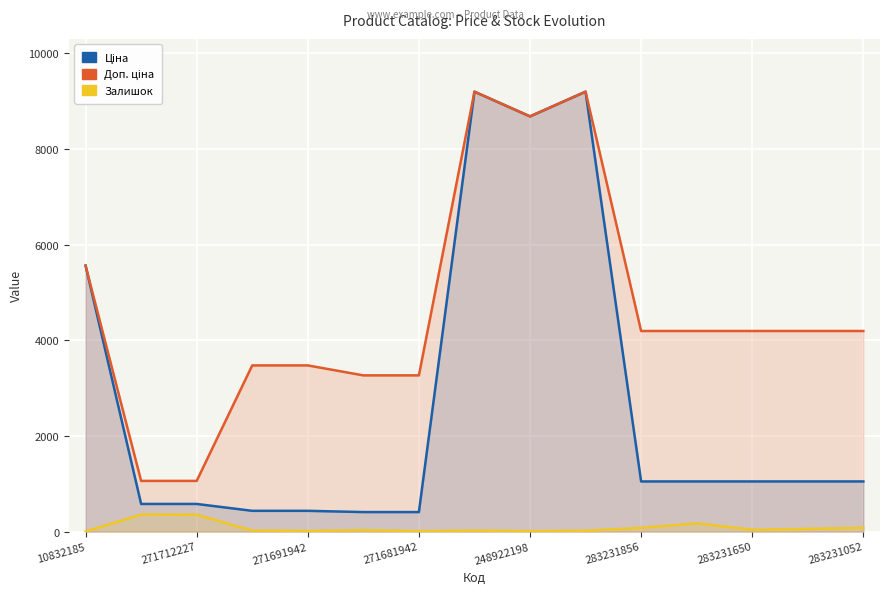

How many distinct data groups are displayed?

3